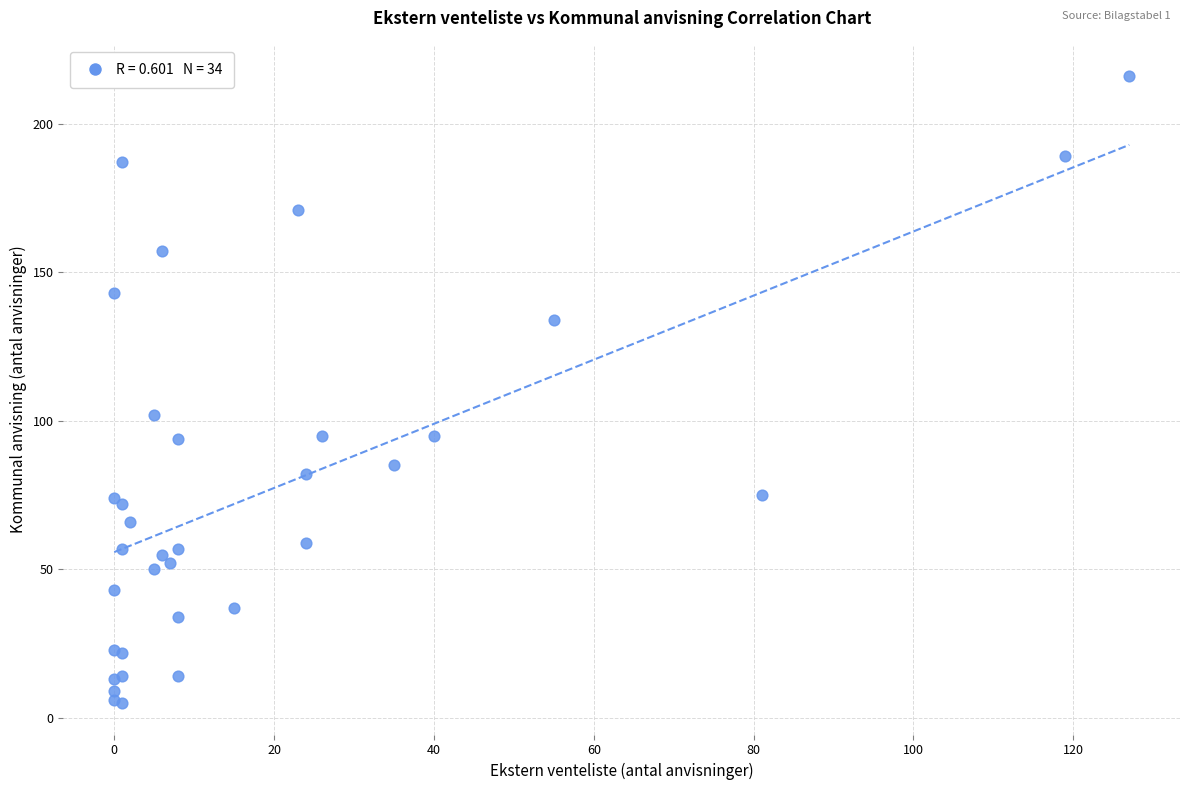

What Y value in the scatter plot is closest to 110?

102